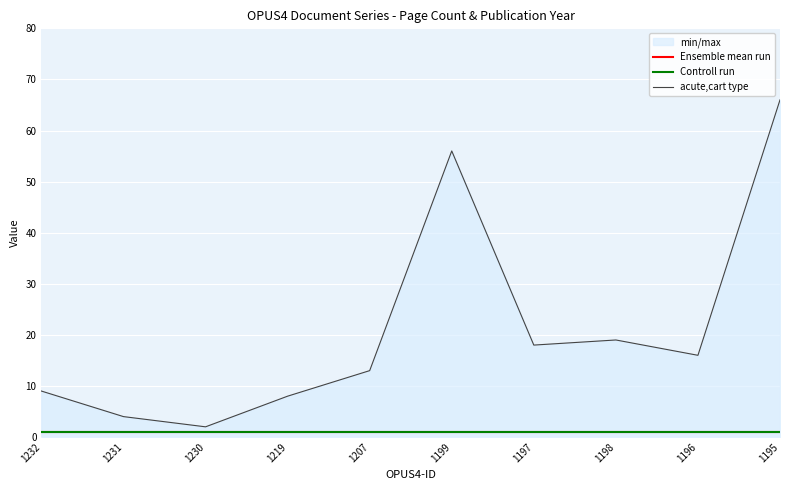

List the labels in order of Controll run value, largest first.

1232, 1231, 1230, 1219, 1207, 1199, 1197, 1198, 1196, 1195